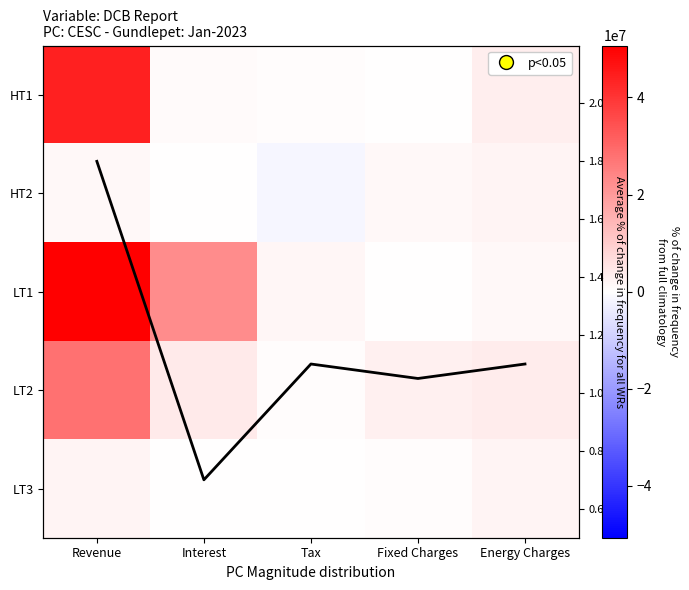

Which series changed the most between Fixed Charges and Energy Charges?

HT1